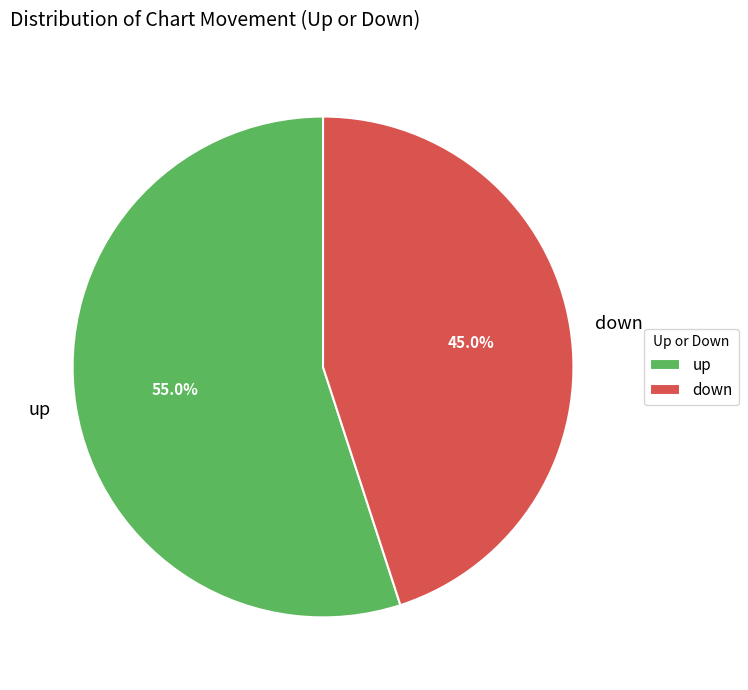

Between down and up, which is larger?

up